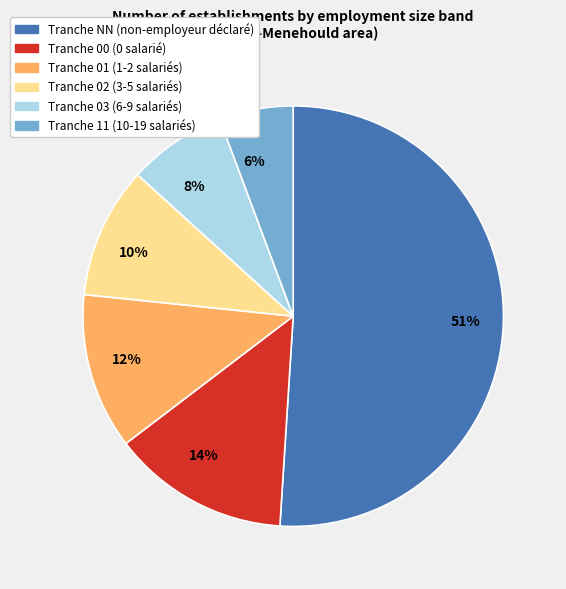

To the nearest percent, what percentage of the pie is Tranche 02 (3-5 salariés)?

10%